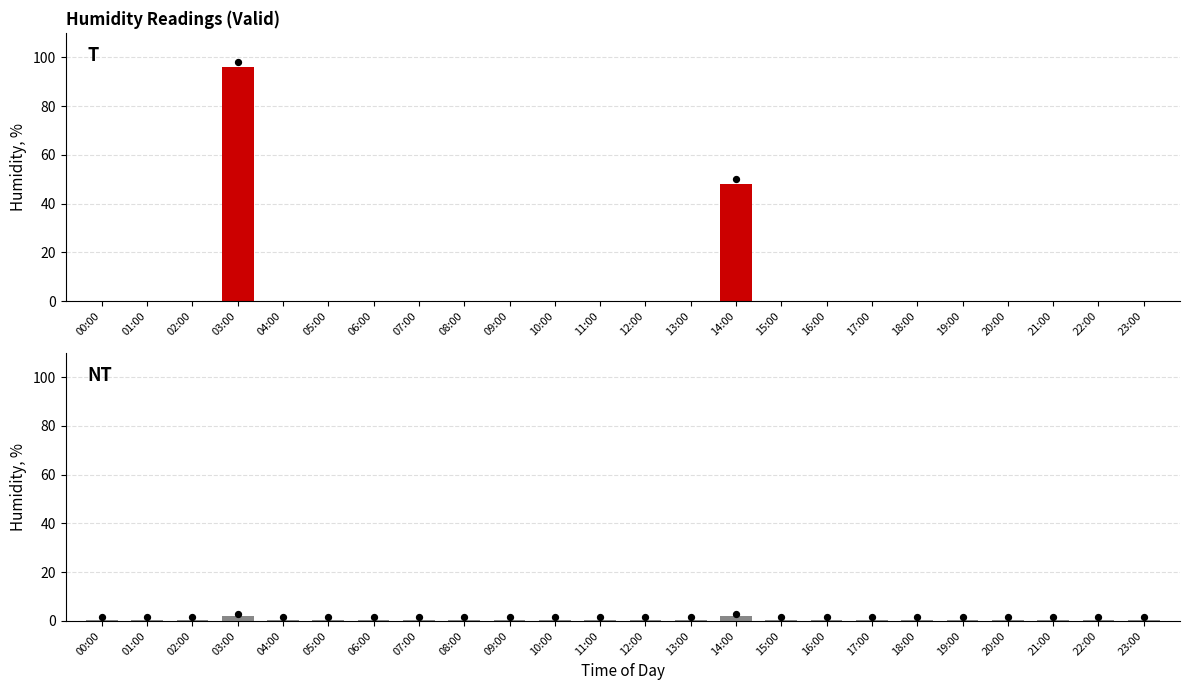

Which series has the largest total across all categories?

humid